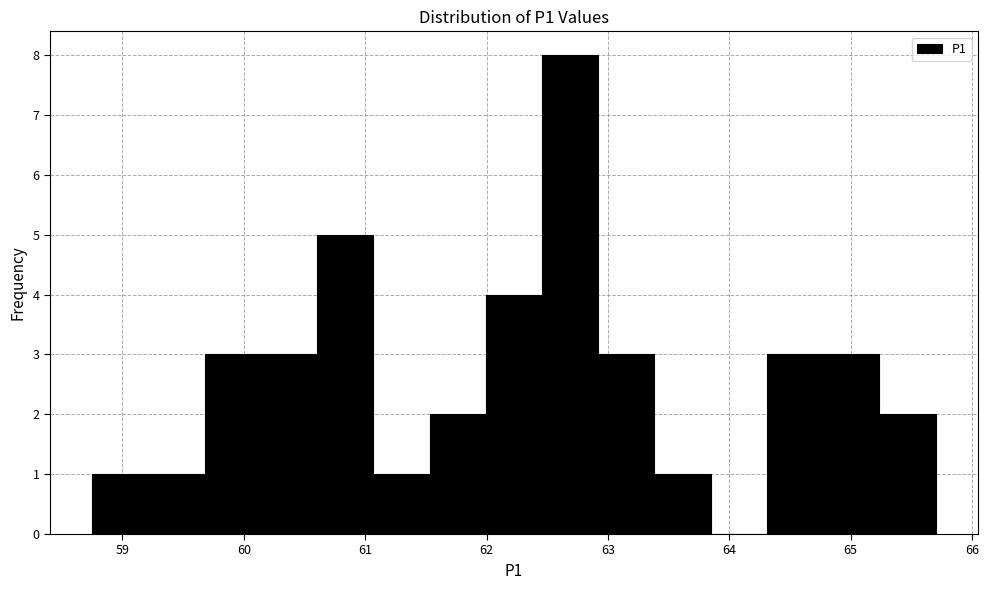

Which range on the x-axis has the tallest bar?

62.5 to 62.9